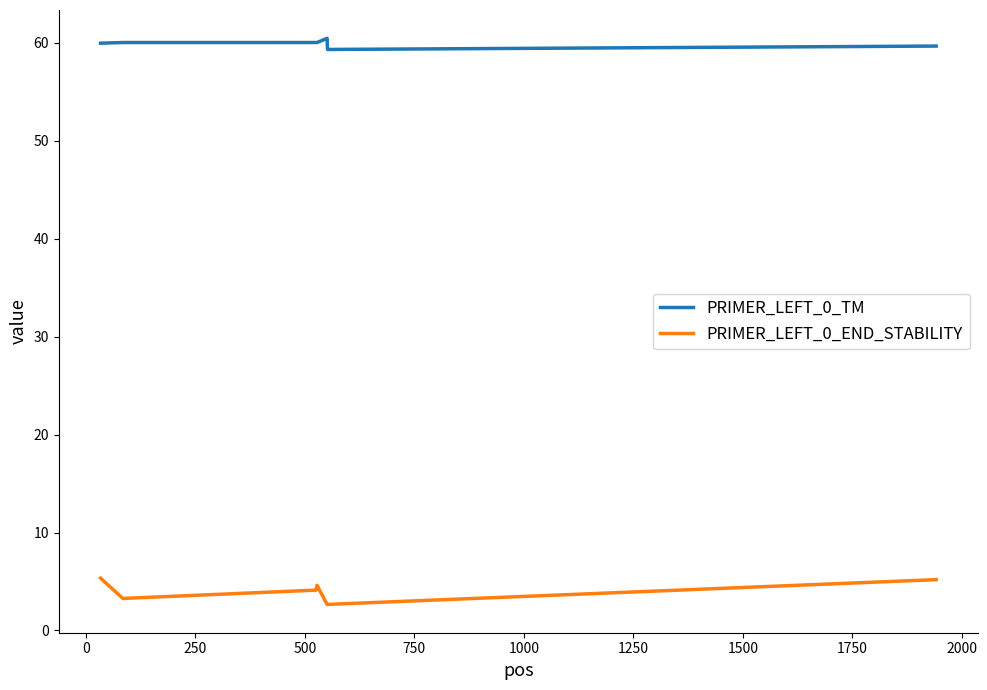

Which series has the widest spread of values?

PRIMER_LEFT_0_END_STABILITY